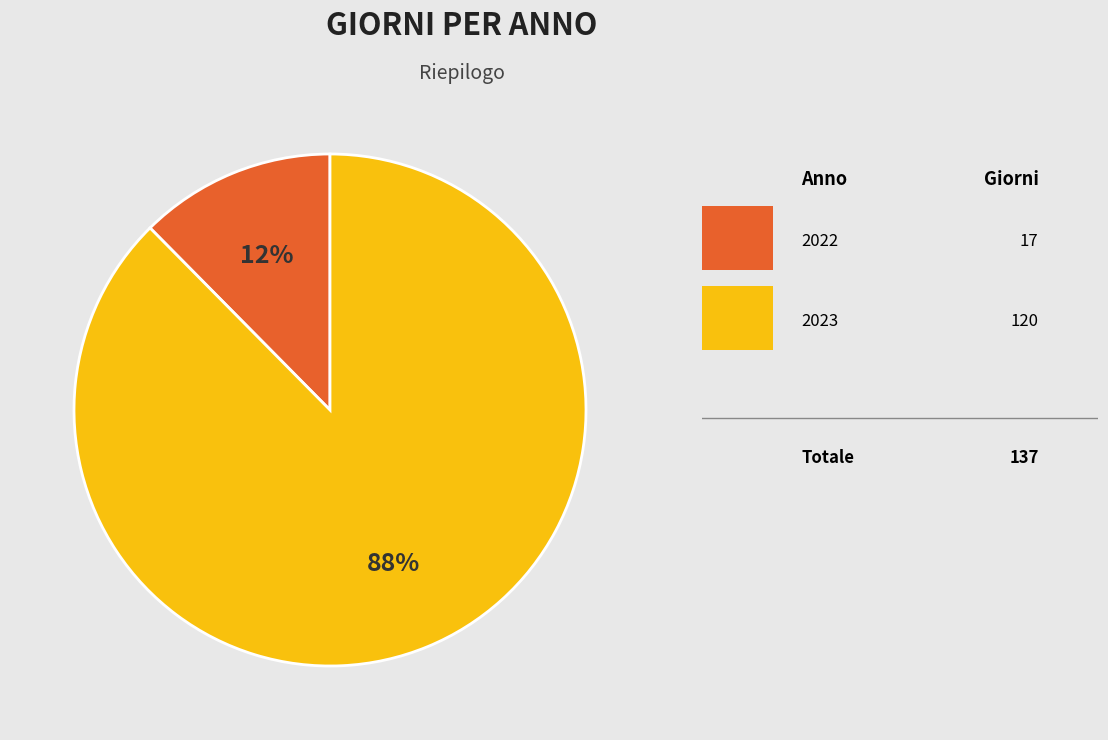

Is there any slice that represents more than half of the pie?

Yes